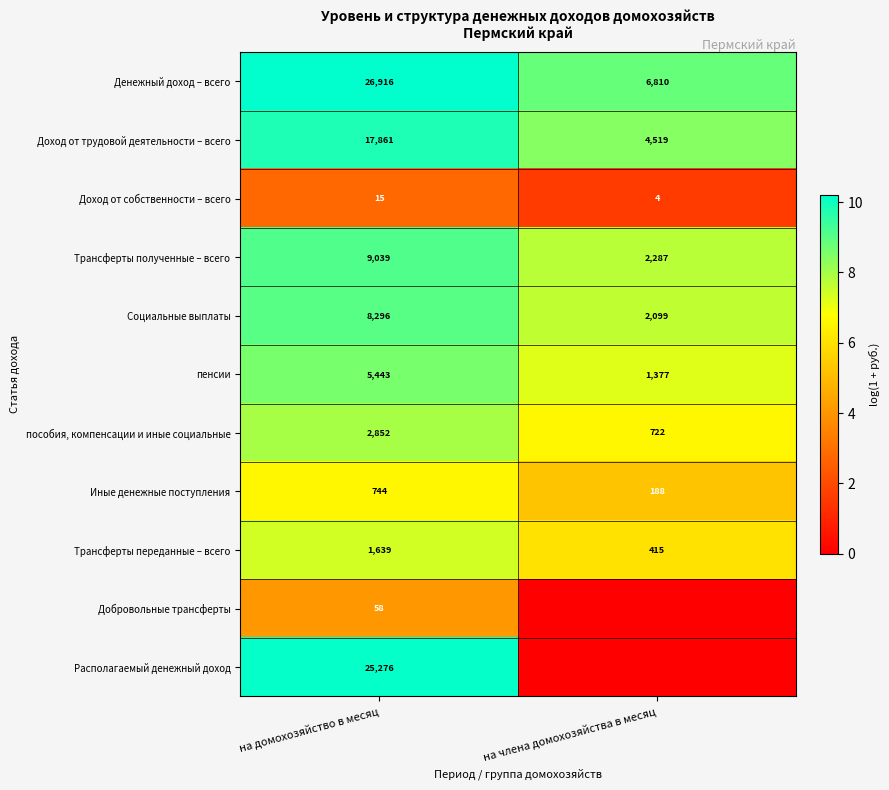

At which category does the chart reach its minimum across all series?

на члена домохозяйства в месяц